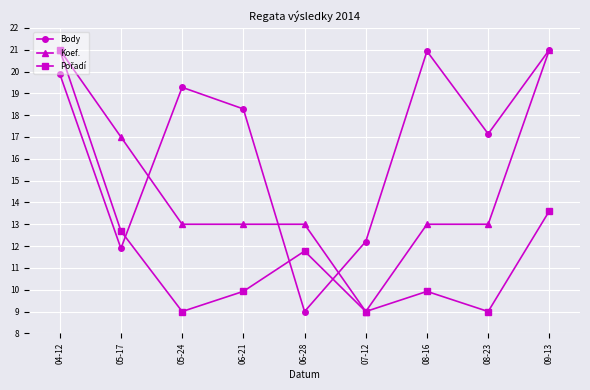

What is the approximate value of Koef. at 06-21?

13.0